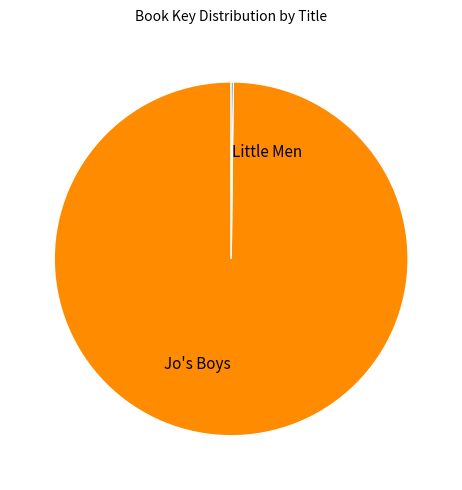

Is it true that Jo's Boys is 100% of the pie?

True